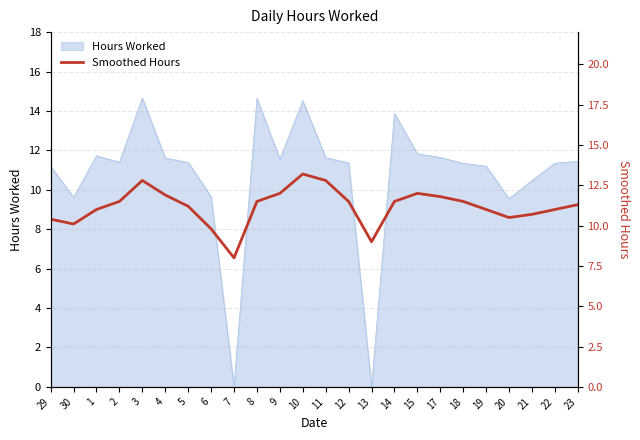

Reading left to right, what are all the values shown in this chart?

10.4	10.1	11.0	11.5	12.8	11.9	11.2	9.8	8.0	11.5	12.0	13.2	12.8	11.5	9.0	11.5	12.0	11.8	11.5	11.0	10.5	10.7	11.0	11.3